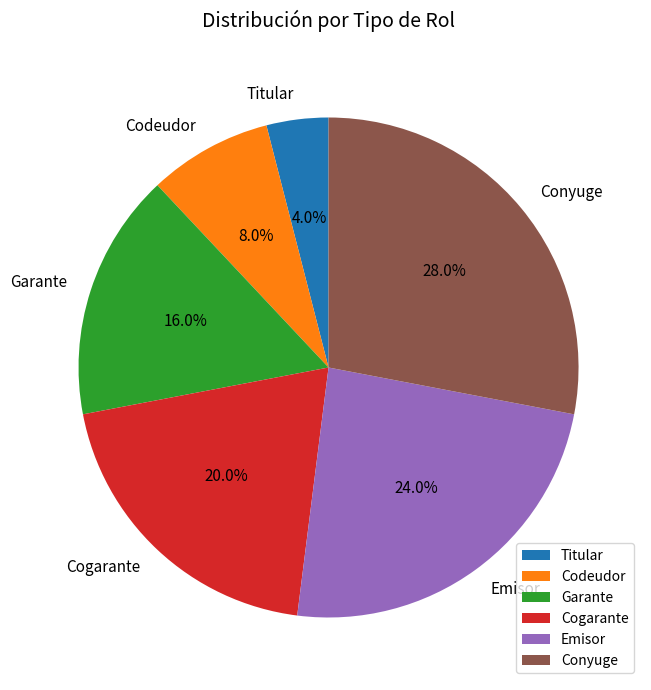

How many slices are in this pie chart?

6